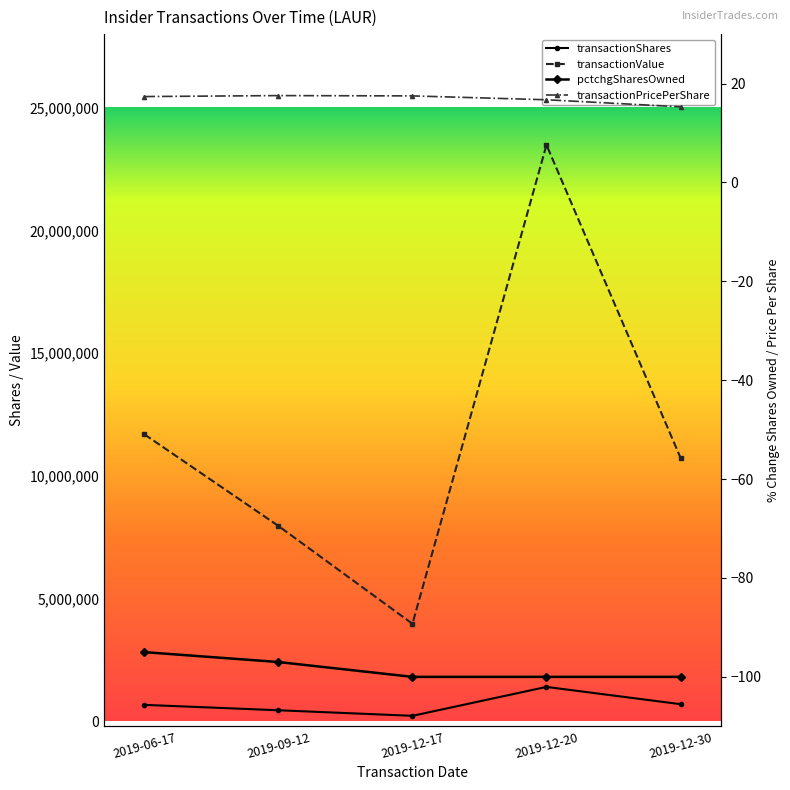

True or false: transactionPricePerShare and pctchgSharesOwned intersect in this chart.

False